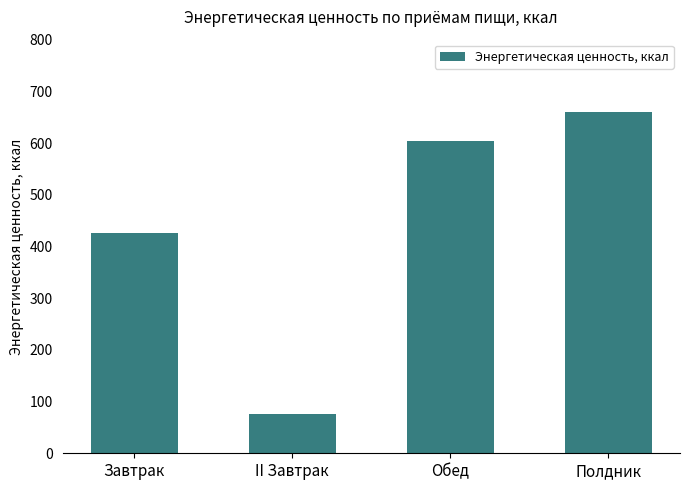

Where does the data first go above 604?

Обед